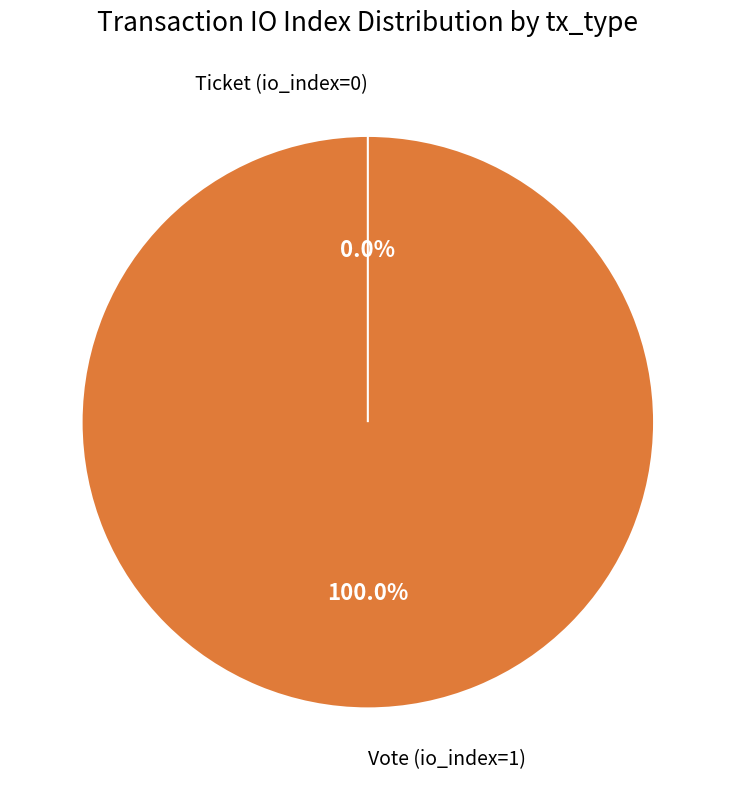

Rank the categories by value from highest to lowest.

Vote (io_index=1), Ticket (io_index=0)